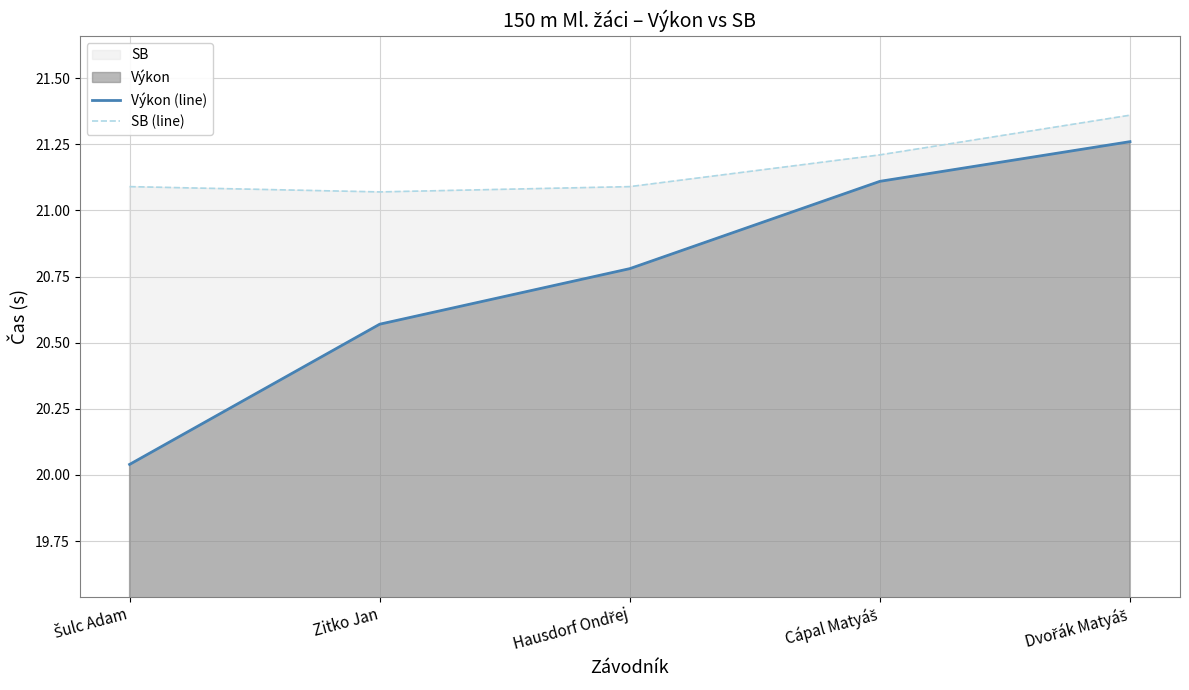

How many interior local valleys does the SB (line) series have?

1